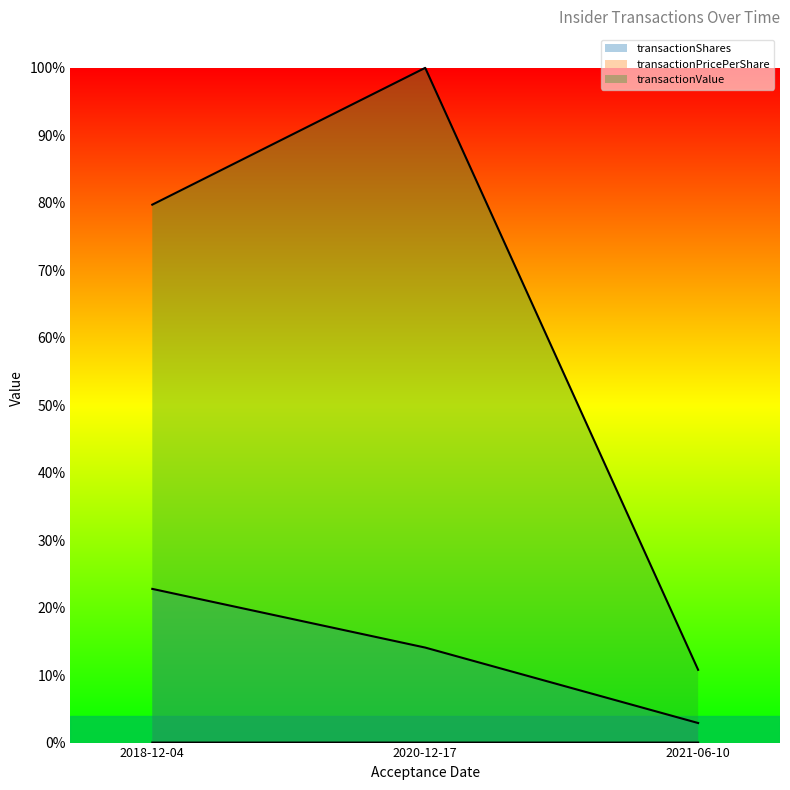

What is the label of the 2nd point from the left?

2020-12-17